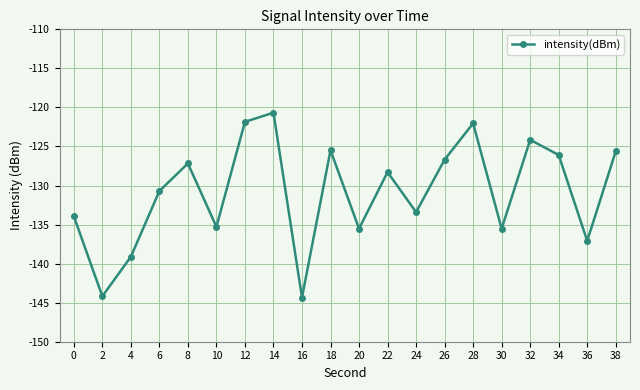

What is the sum of all values?

-2617.2